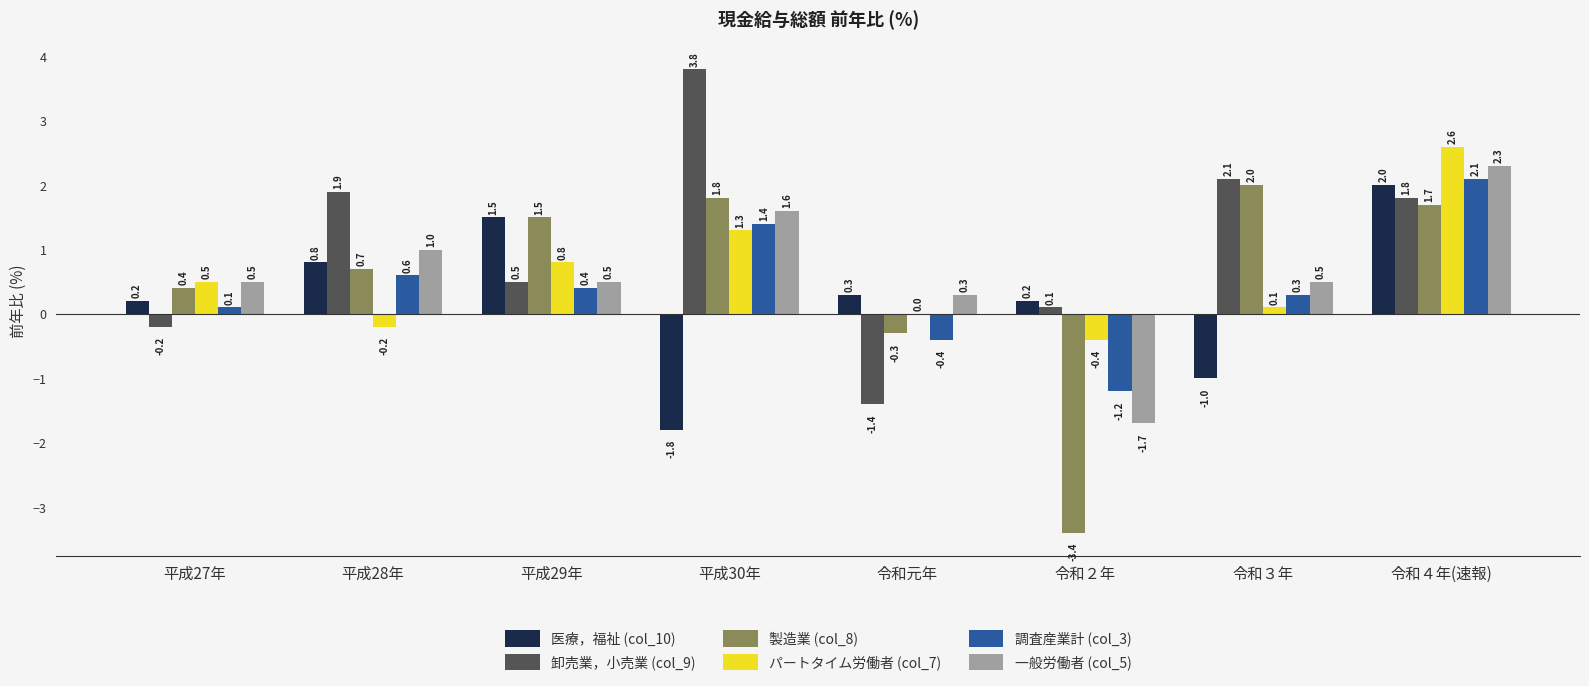

What is the sum of the 一般労働者 (col_5) values at 令和４年(速報) and 平成30年?

3.9